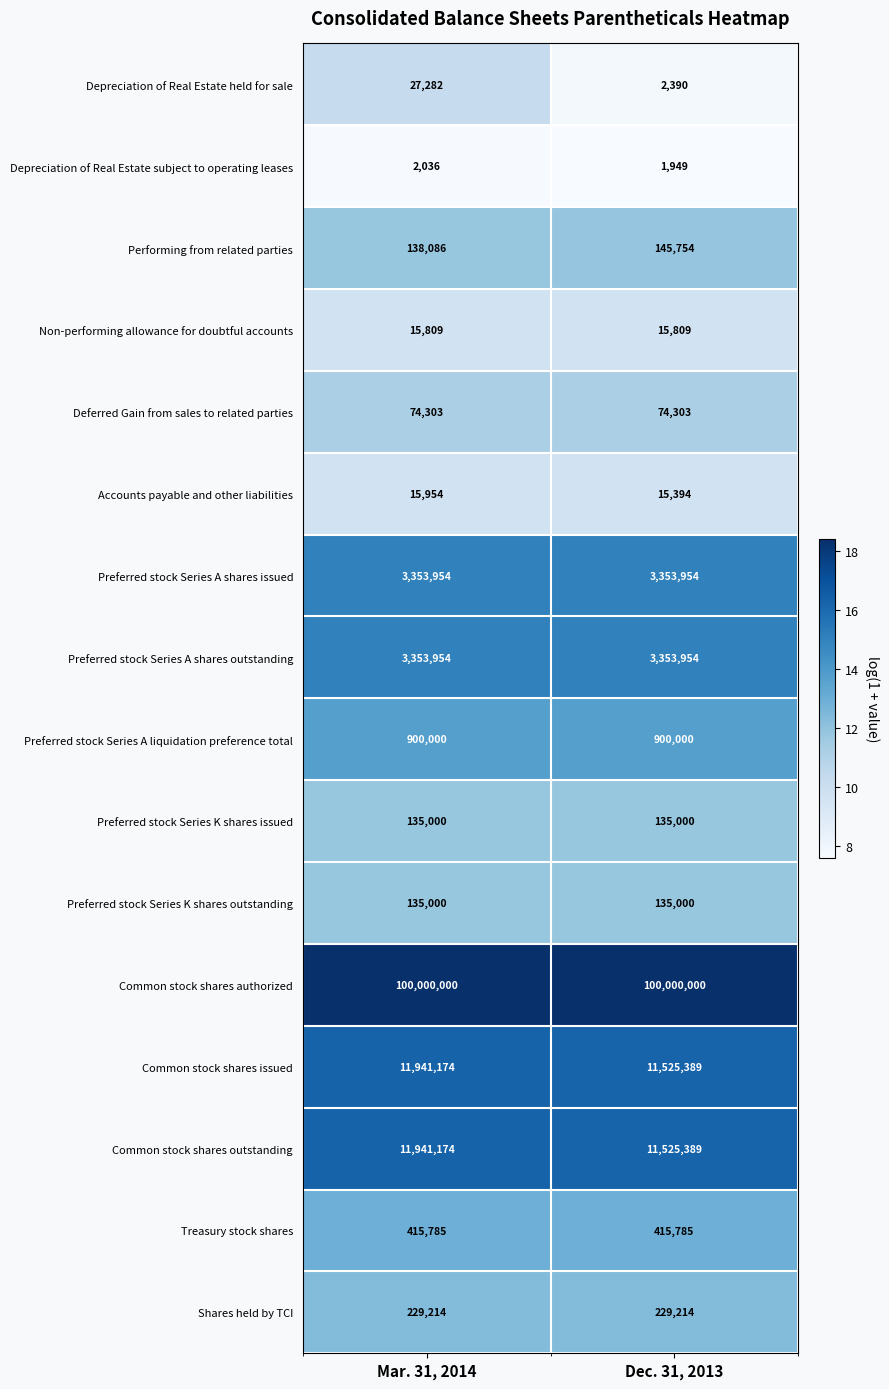

Is it true that Preferred stock Series A liquidation preference total equals 900000 at Dec. 31, 2013?

True